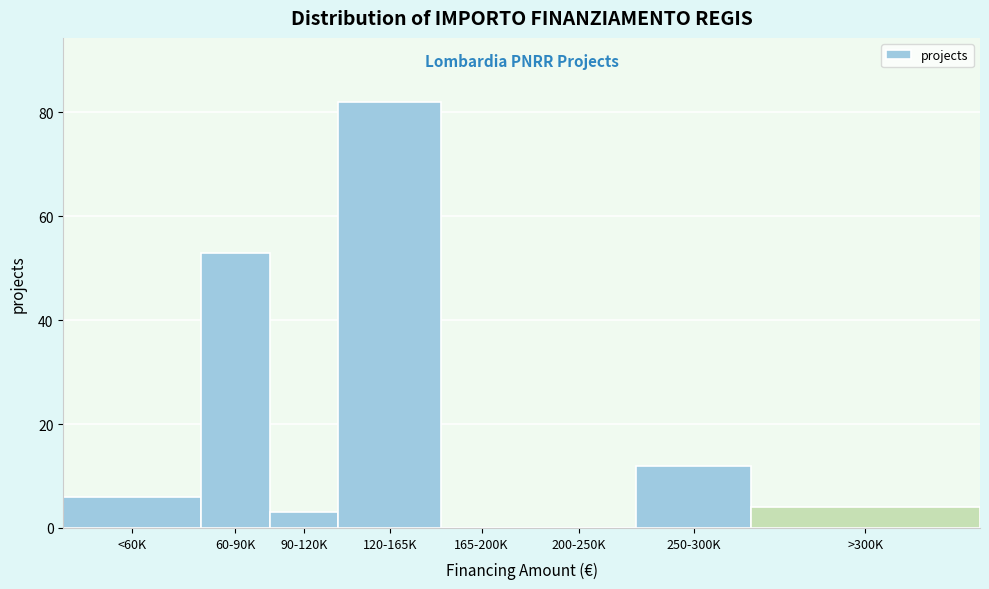

Reading left to right, what are all the values shown in this chart?

<60K=6	60-90K=53	90-120K=3	120-165K=82	165-200K=0	200-250K=0	250-300K=12	>300K=4